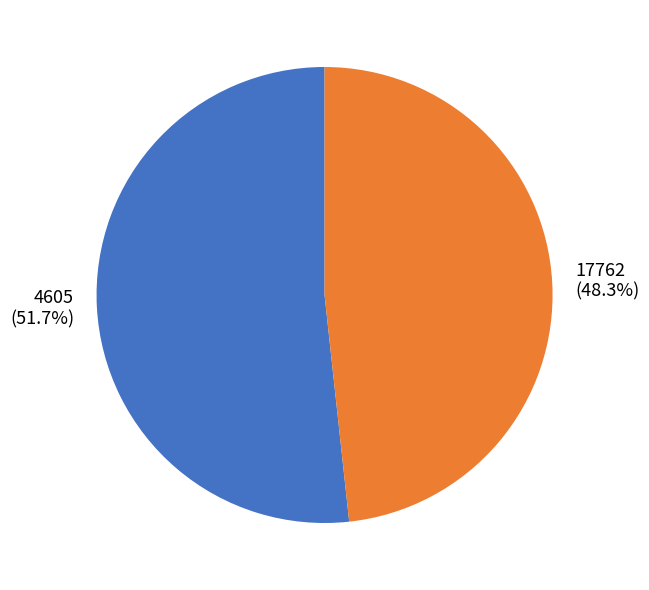

What percentage is the 17762 slice, to the nearest percent?

48%